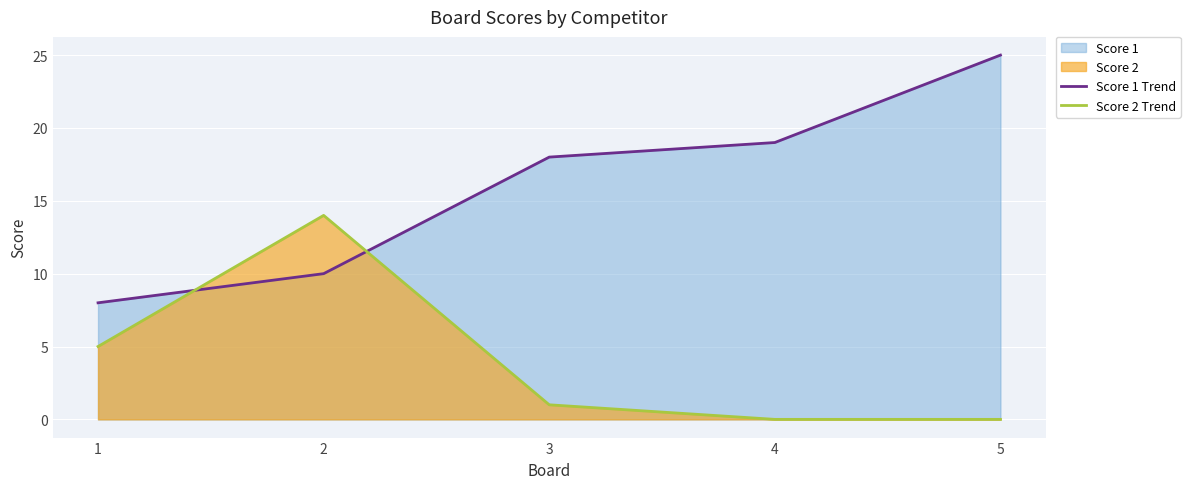

What is the sum of the Score 2 Trend values at 4 and 2?

14